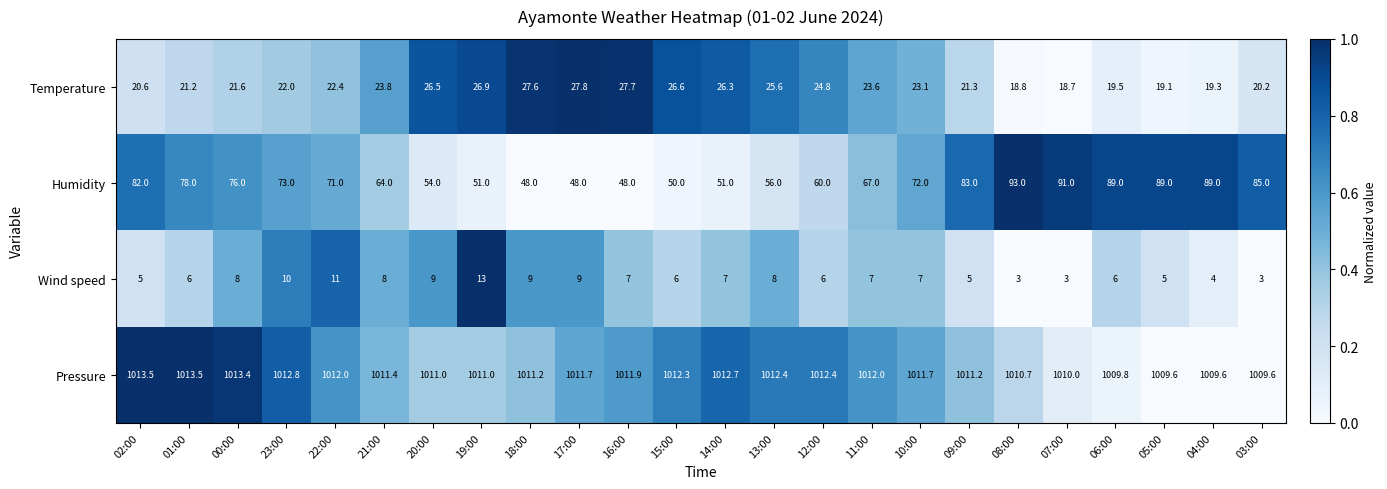

Which series changed the most between 23:00 and 03:00?

Humidity